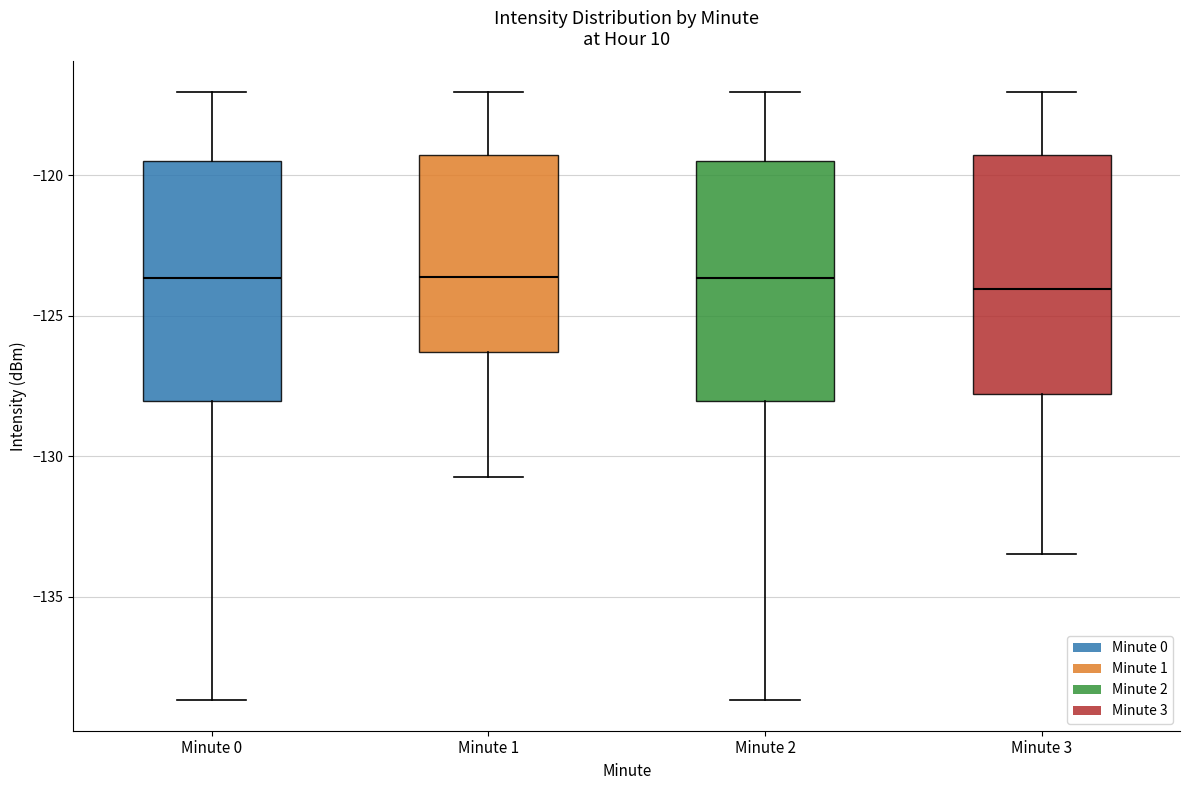

Reading left to right, transcribe this box plot: for each box, give where its median line is, the range the box spans, and where its two whiskers end, as read against the y-axis. The values are not printed on the chart, so give them approximately, as read against the axis.

Minute 0: median -123.5, box -128.0 to -119.5, whiskers -138.5 to -117.0
Minute 1: median -123.5, box -126.5 to -119.5, whiskers -131.0 to -117.0
Minute 2: median -123.5, box -128.0 to -119.5, whiskers -138.5 to -117.0
Minute 3: median -124.0, box -128.0 to -119.5, whiskers -133.5 to -117.0